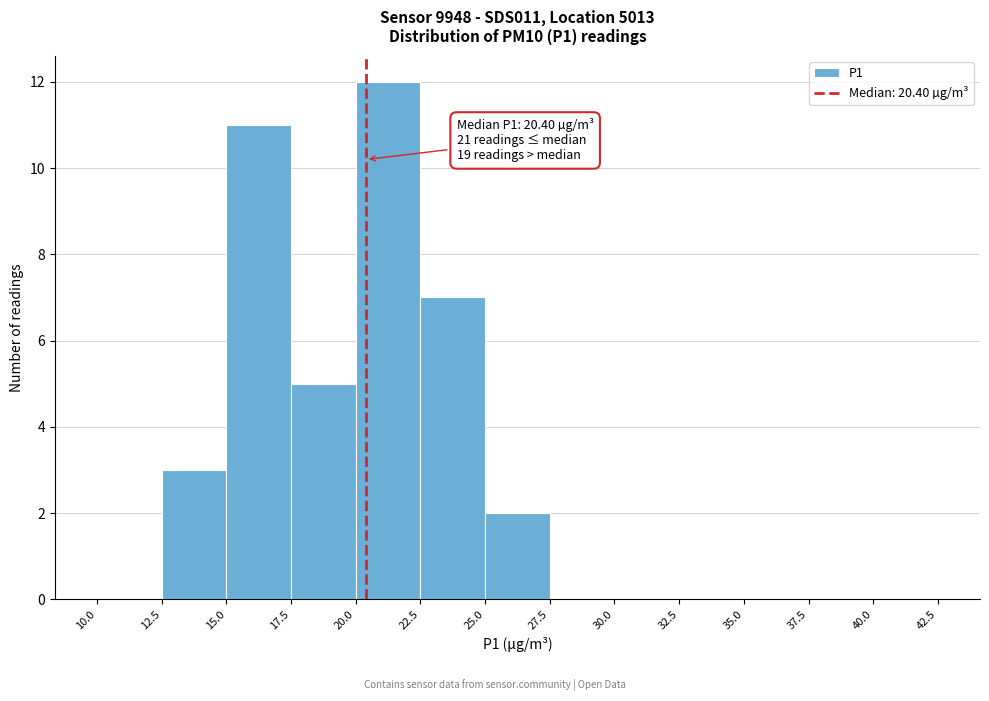

Which range on the x-axis has the tallest bar?

20.0 to 22.5